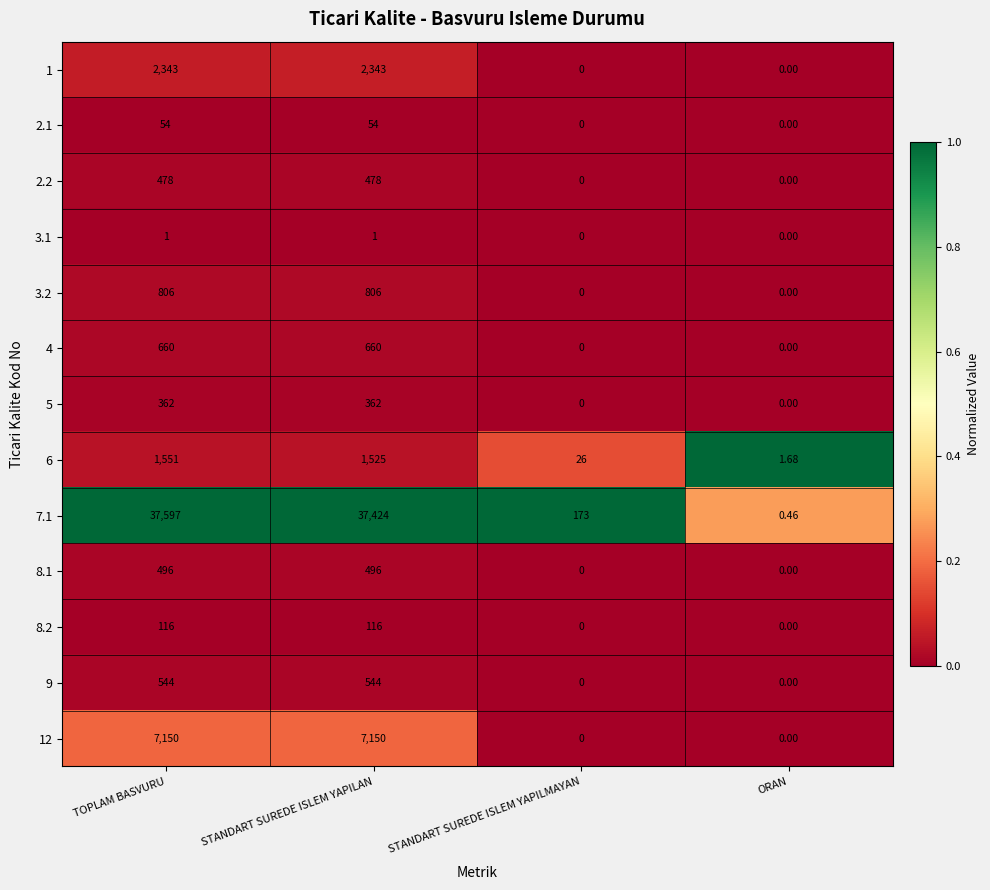

Which series has the largest total across all categories?

7.1